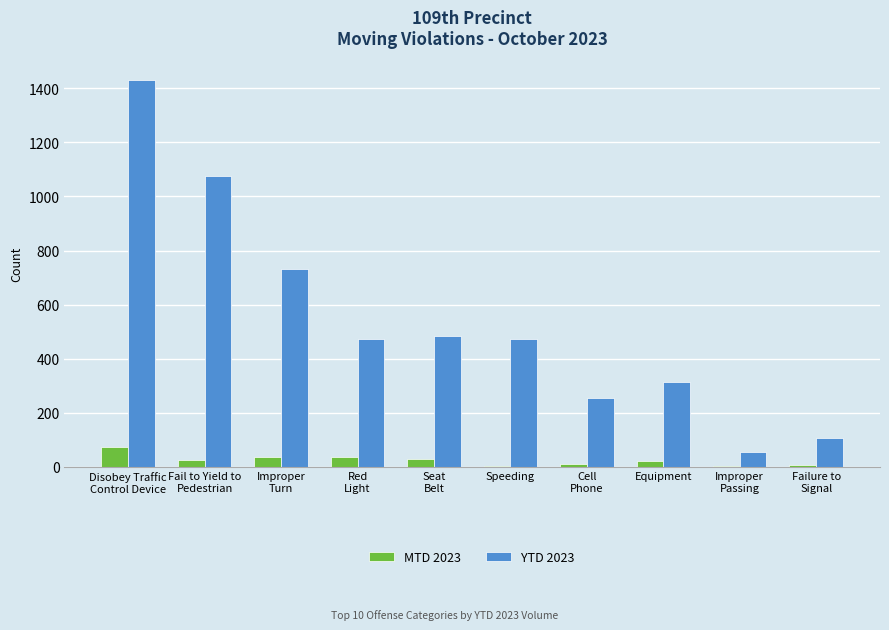

What is the greatest value displayed?

1432